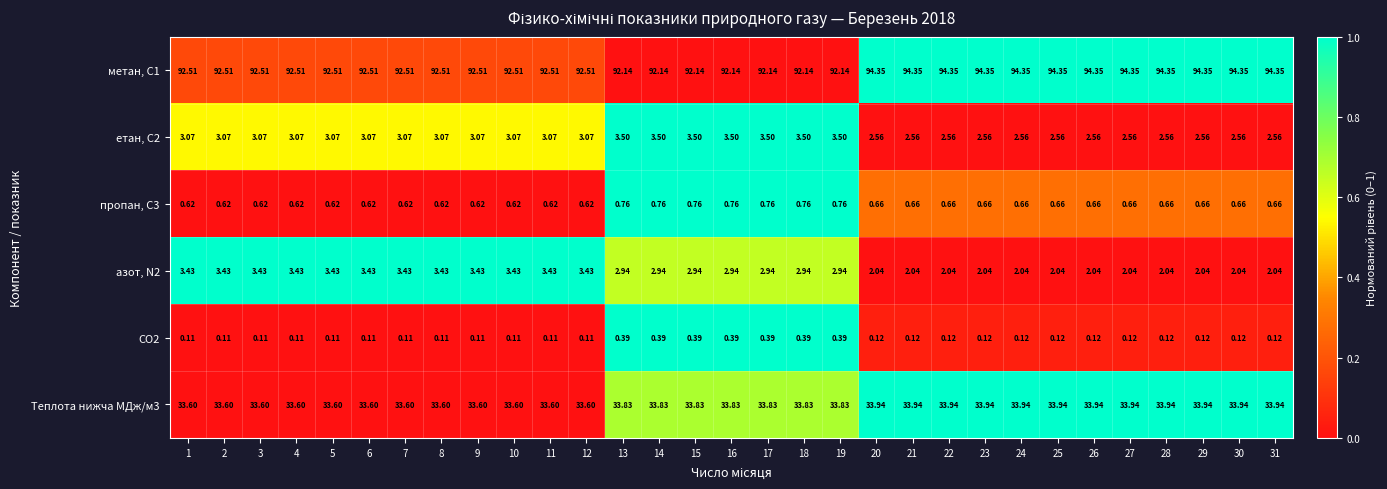

How many series are shown in this chart?

6